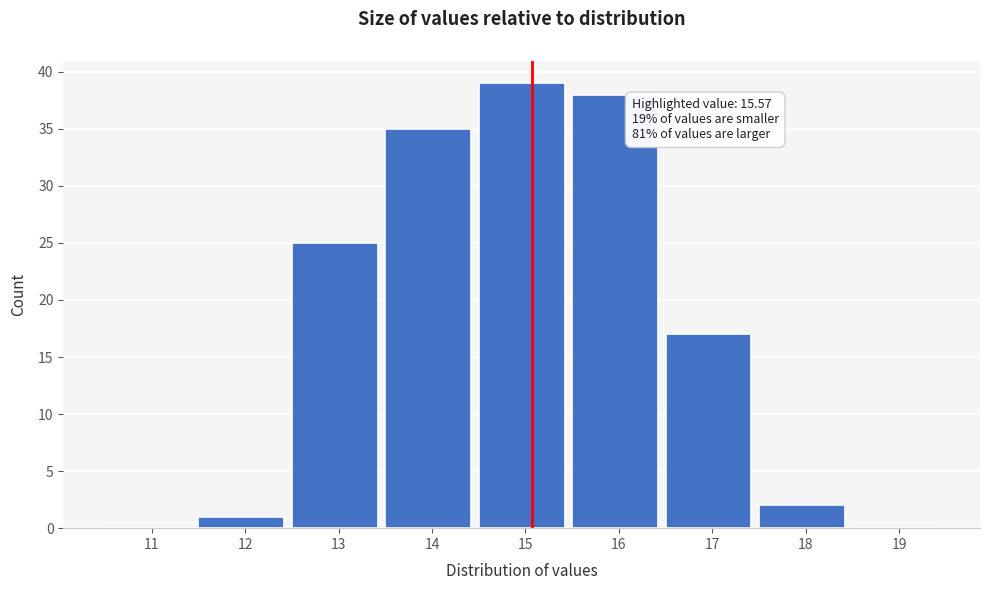

What is the ratio of the value at 16 to the value at 13?

1.5